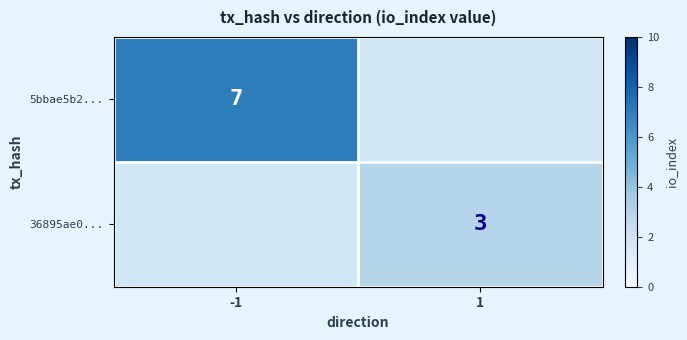

What is the difference between the highest and lowest values at -1?

7